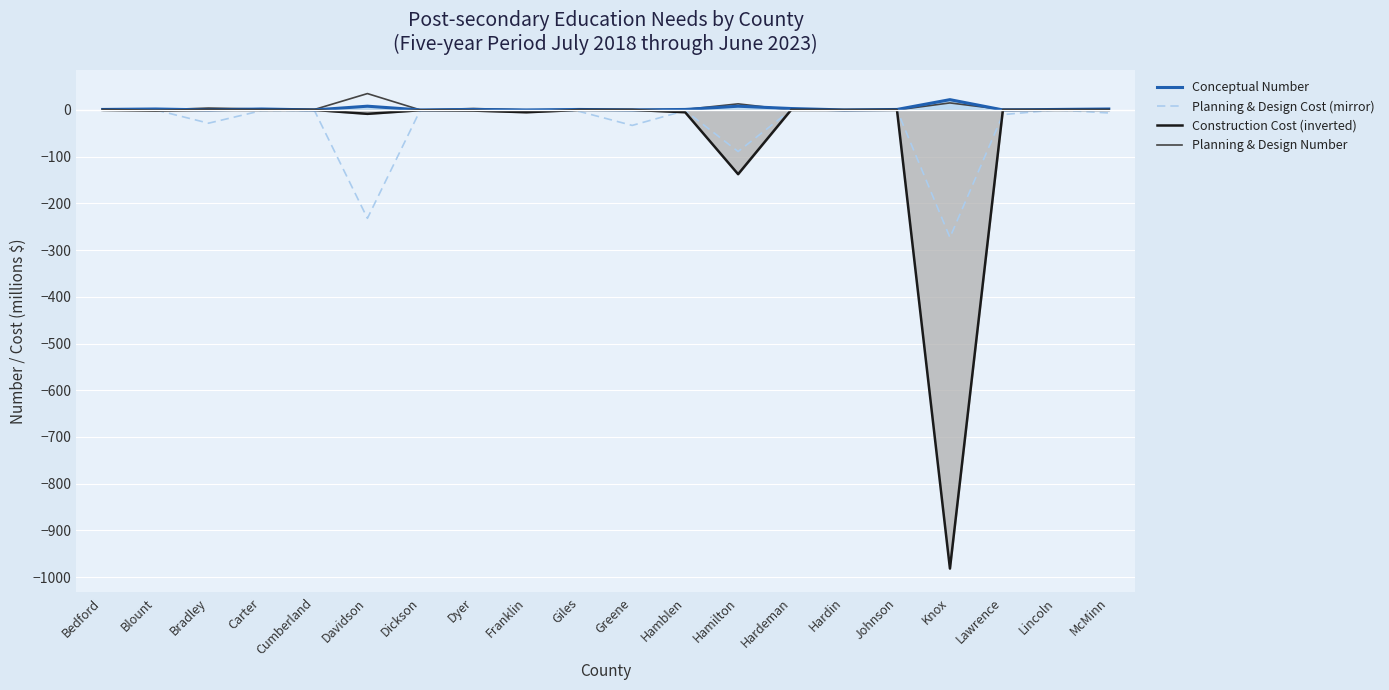

Between Hardin and Knox, which series saw the biggest shift?

Construction Cost (inverted)